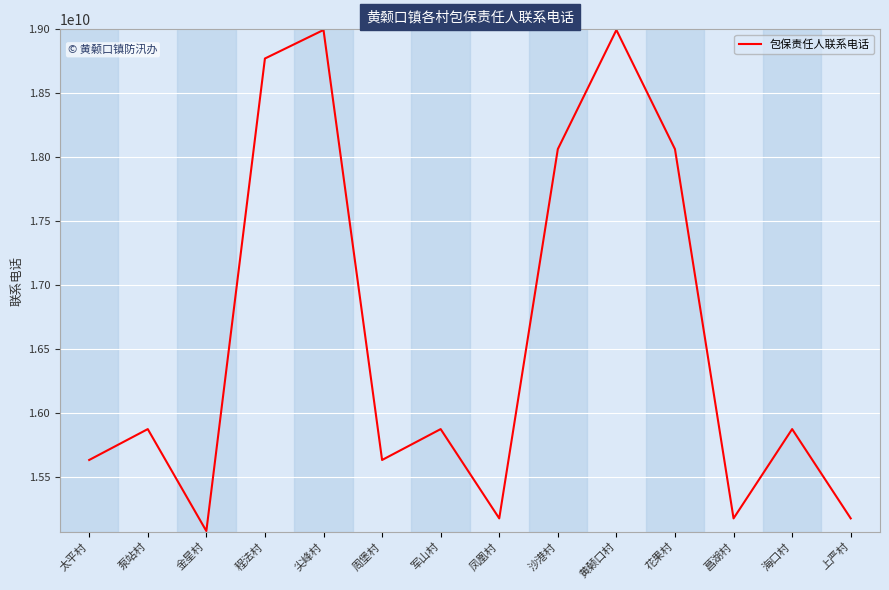

What is the average value?

16596509681